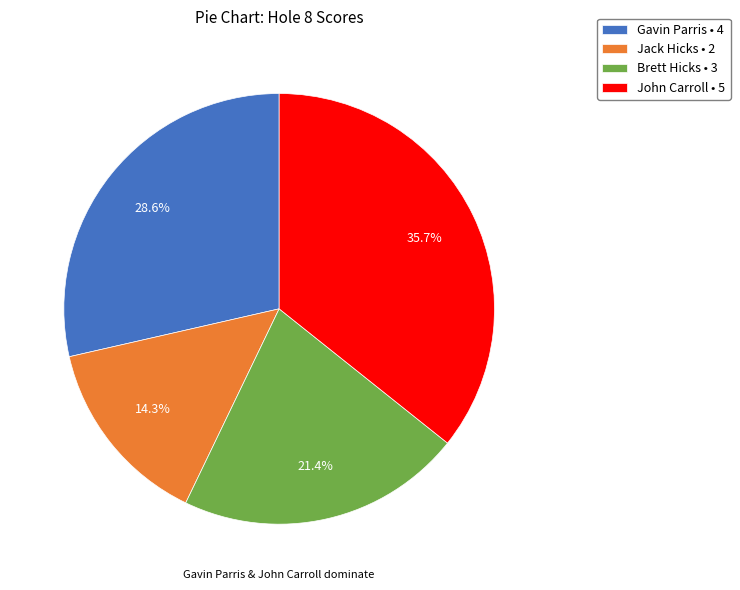

Does John Carroll account for over 50% of the chart?

No